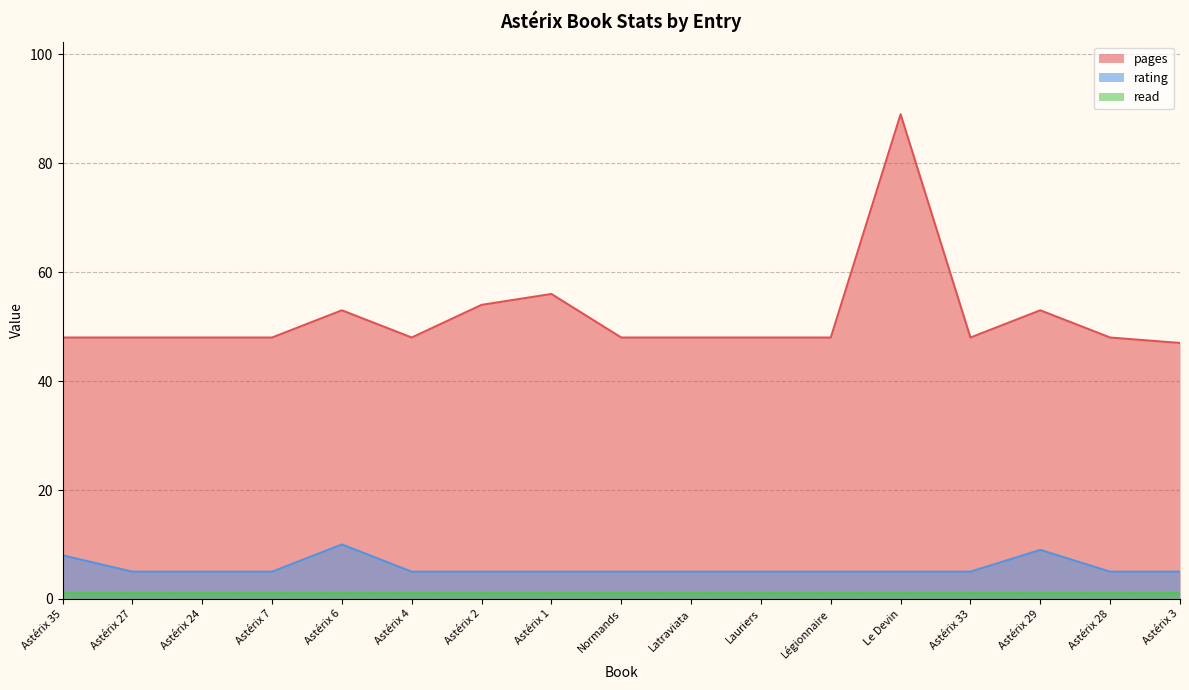

True or false: rating and pages intersect in this chart.

False